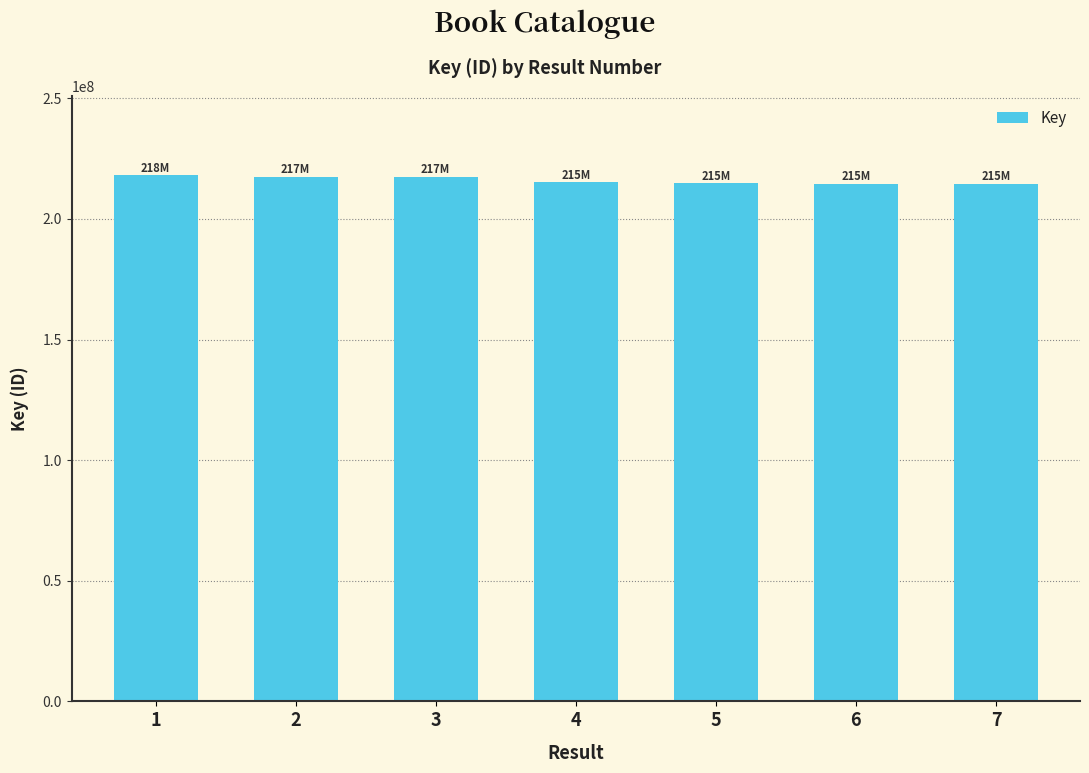

What is the difference between the values at 7 and 6?

1023